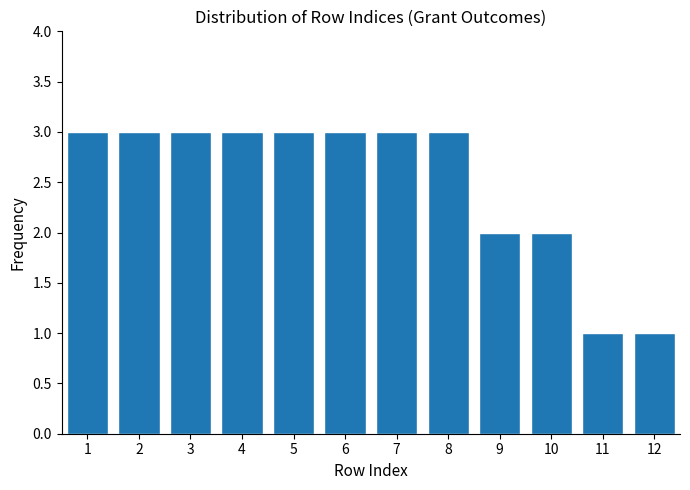

Reading left to right, list every bar in this chart as the range it spans on the x-axis followed by its height. The values are not printed on the chart, so give them approximately, as read against the axis.

0.5 to 1.5: 3
1.5 to 2.5: 3
2.5 to 3.5: 3
3.5 to 4.5: 3
4.5 to 5.5: 3
5.5 to 6.5: 3
6.5 to 7.5: 3
7.5 to 8.5: 3
8.5 to 9.5: 2
9.5 to 10.5: 2
10.5 to 11.5: 1
11.5 to 12.5: 1